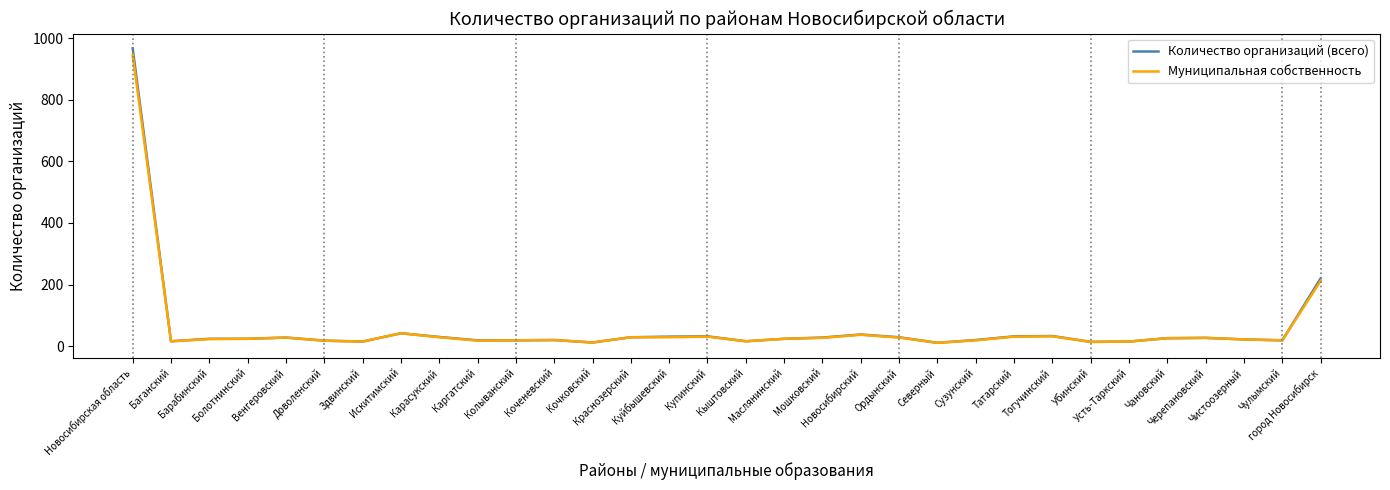

What is the greatest value displayed?

967